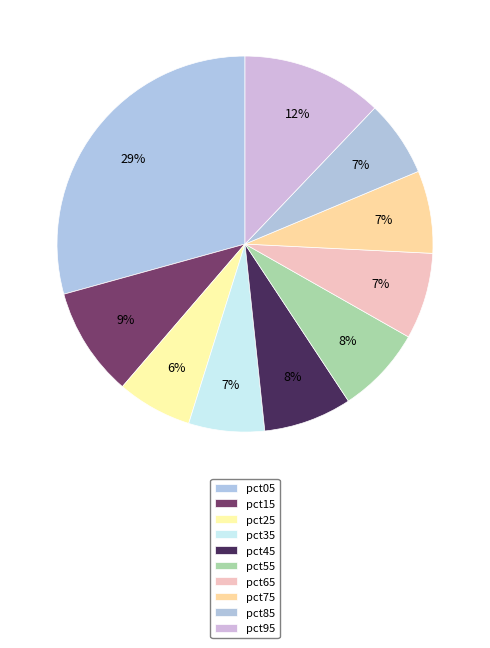

How many segments does this pie chart have?

10